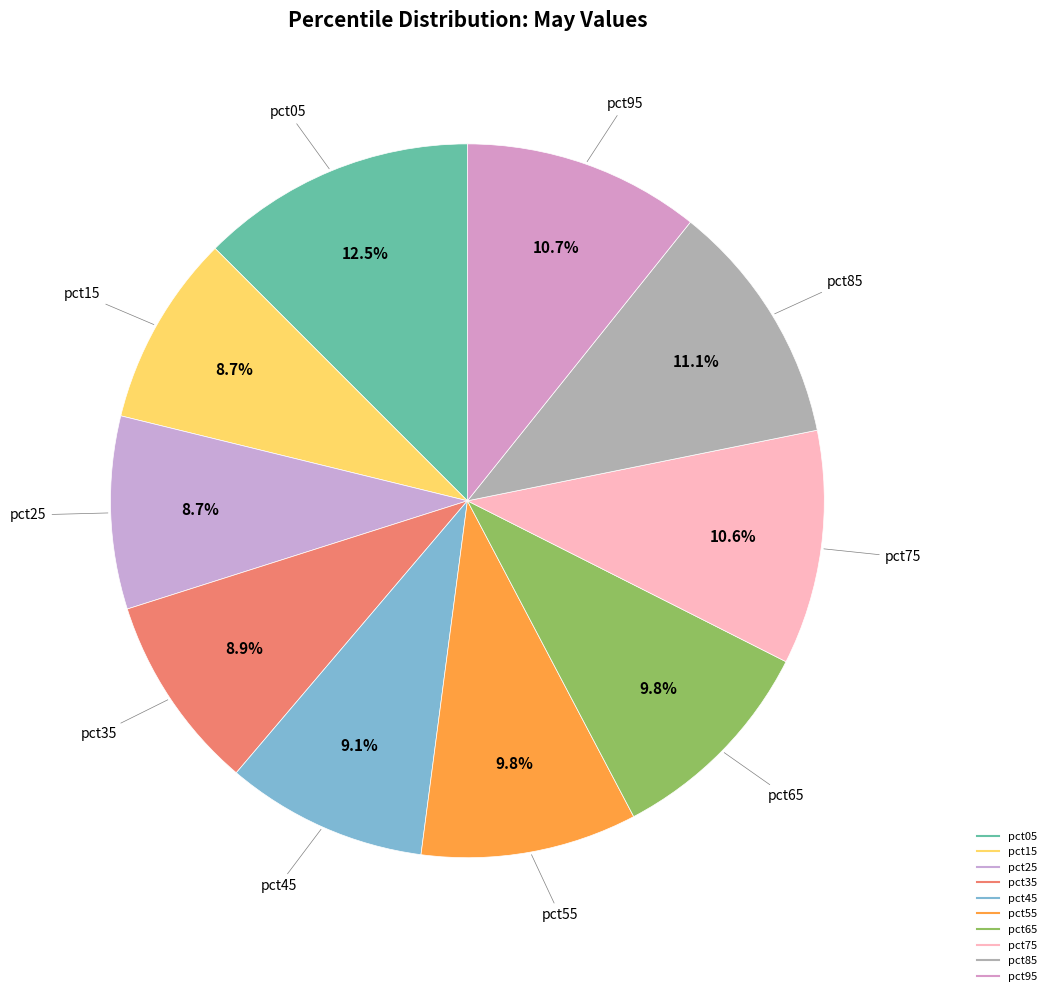

How many segments does this pie chart have?

10